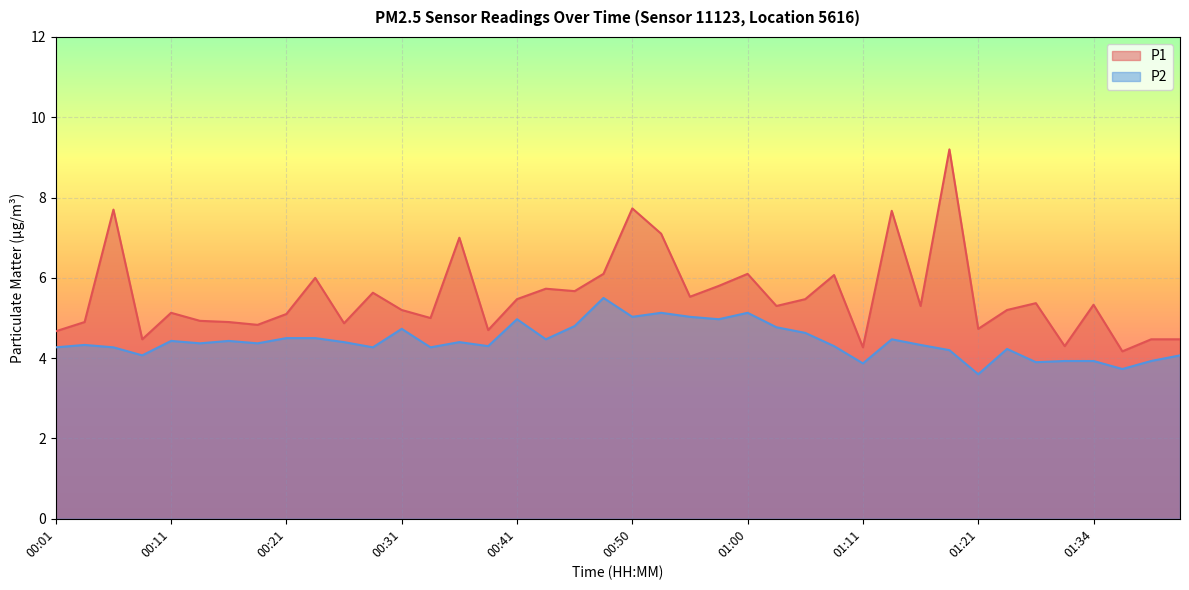

Which series has the largest total across all categories?

P1